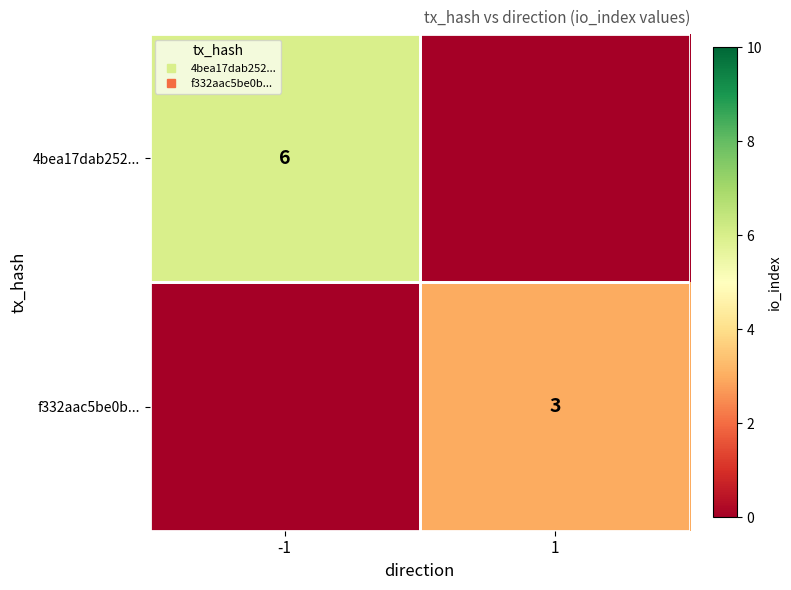

List the labels in order of 4bea17dab252... value, largest first.

-1, 1